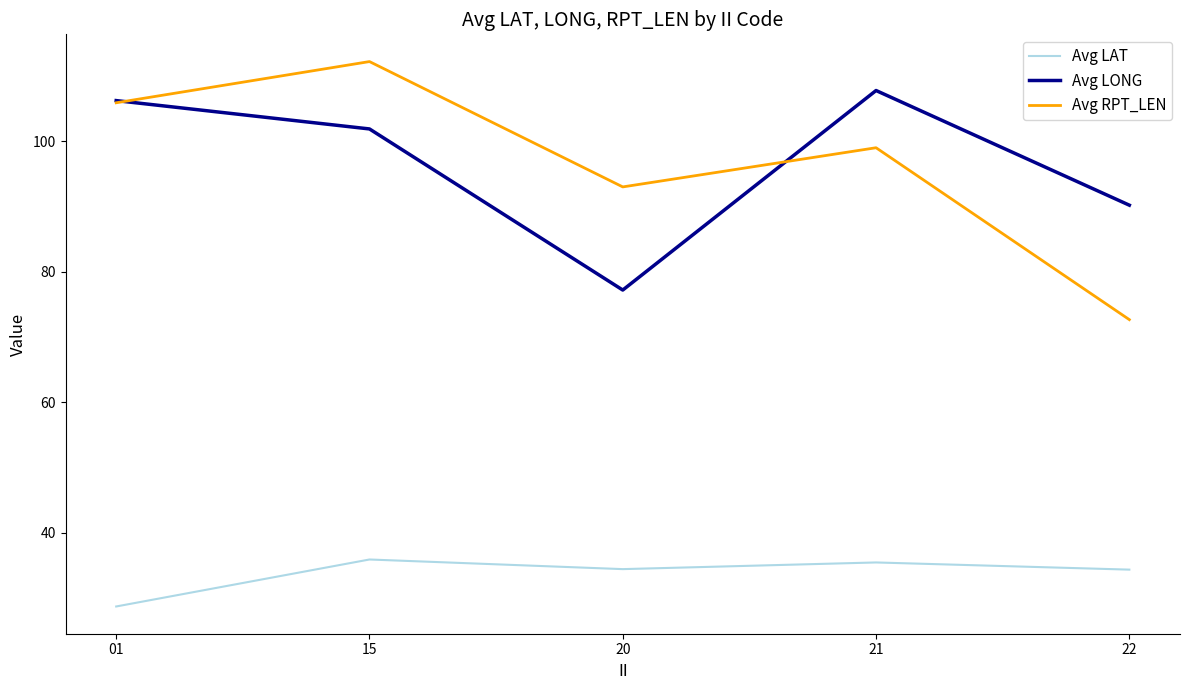

Which series has the widest spread of values?

Avg RPT_LEN